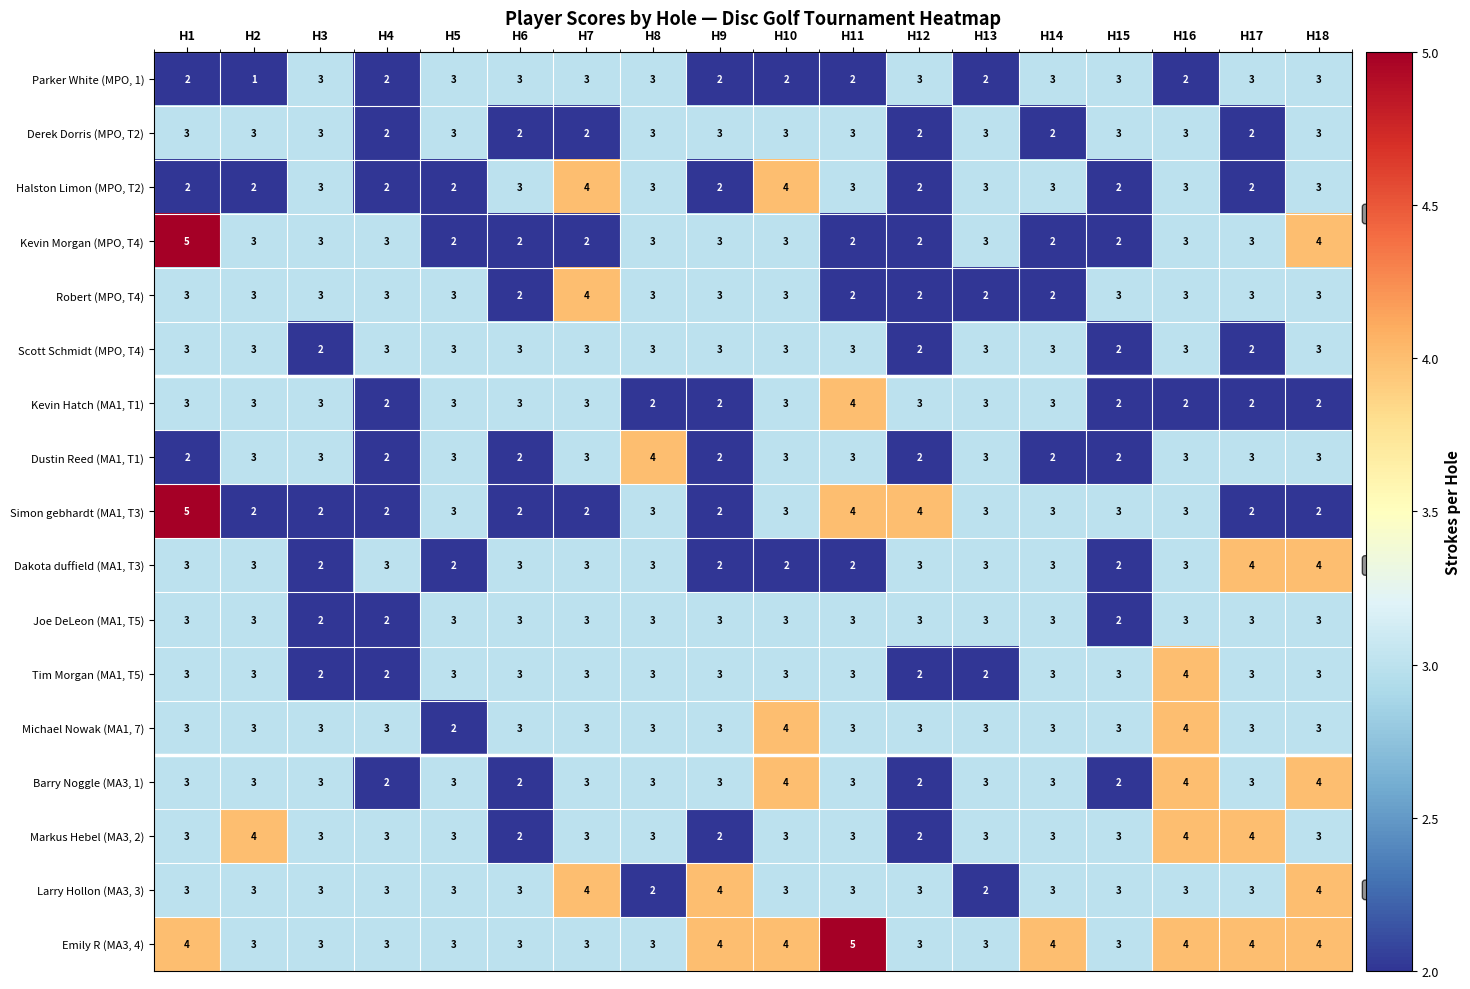

Read the Scott Schmidt (MPO, T4) value at H4.

3